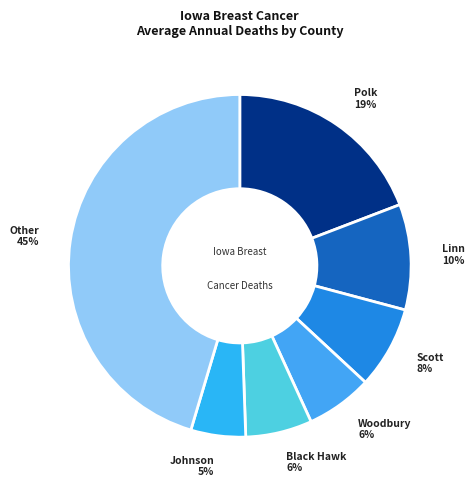

How many slices are in this pie chart?

7